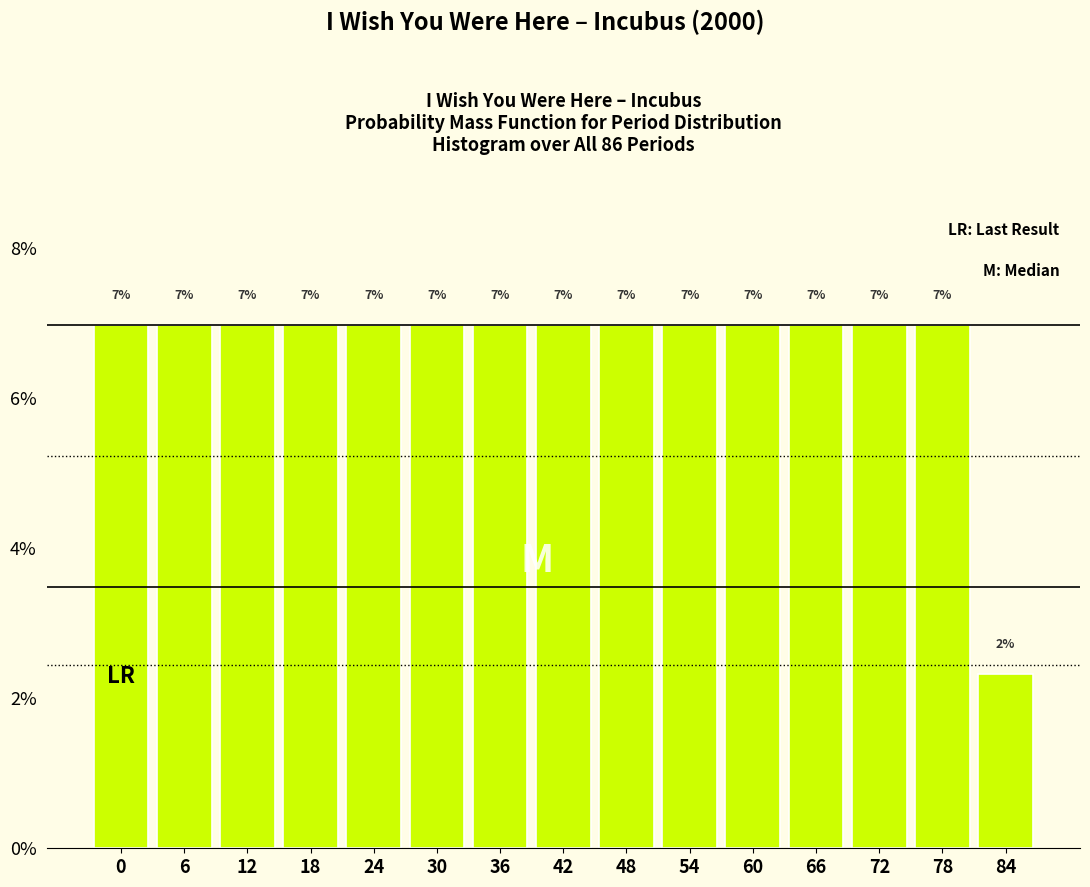

What is the average value?

6.7